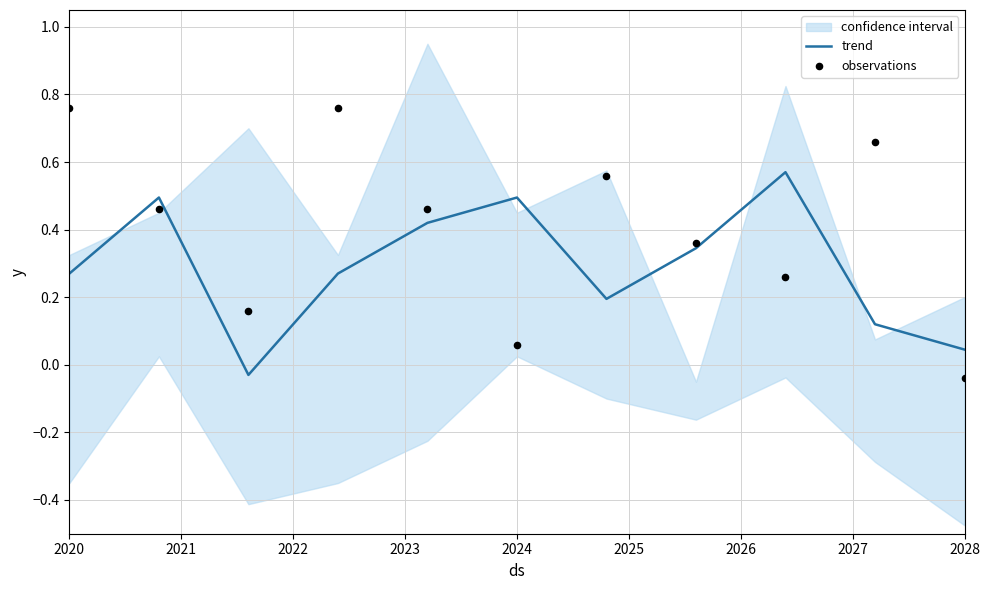

Which series has the largest total across all categories?

observations